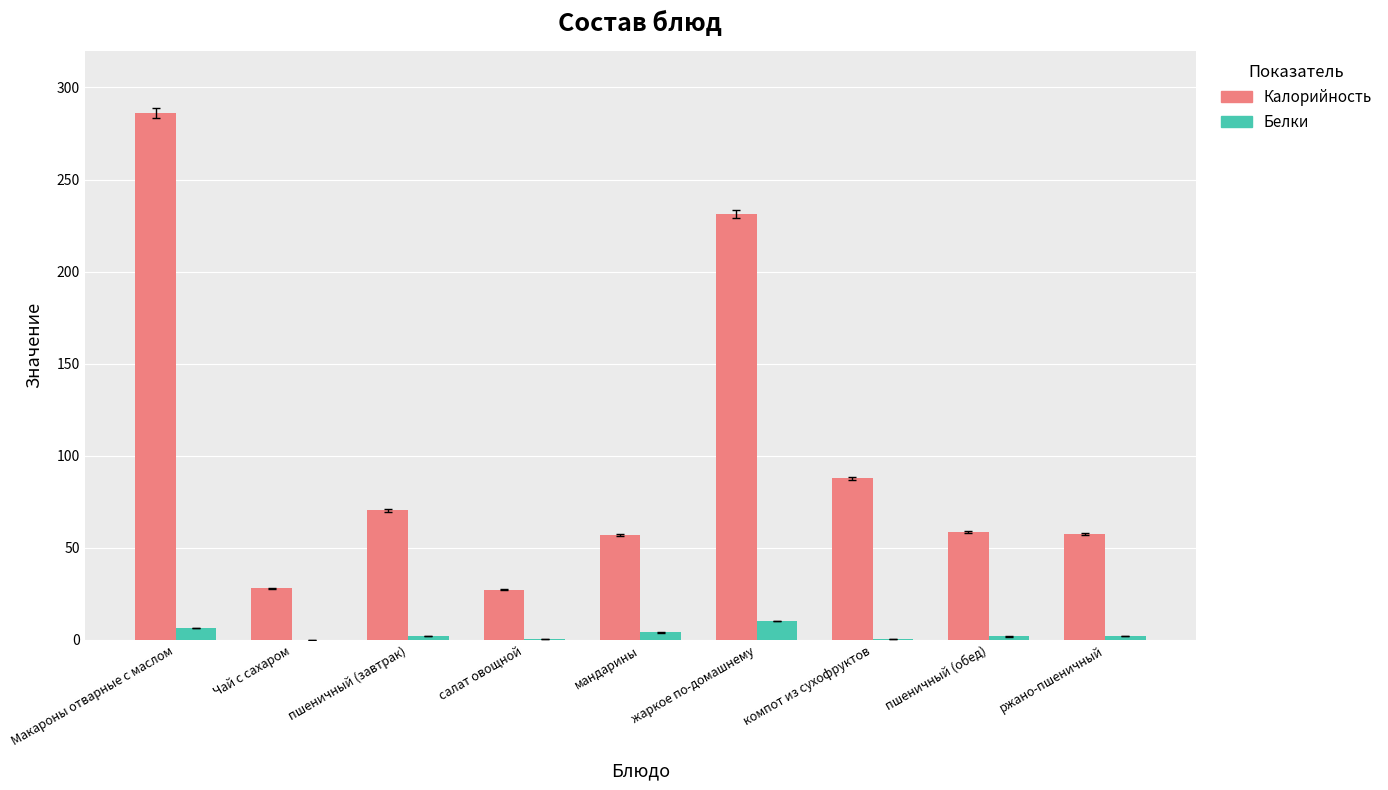

Count the number of data series in this chart.

2